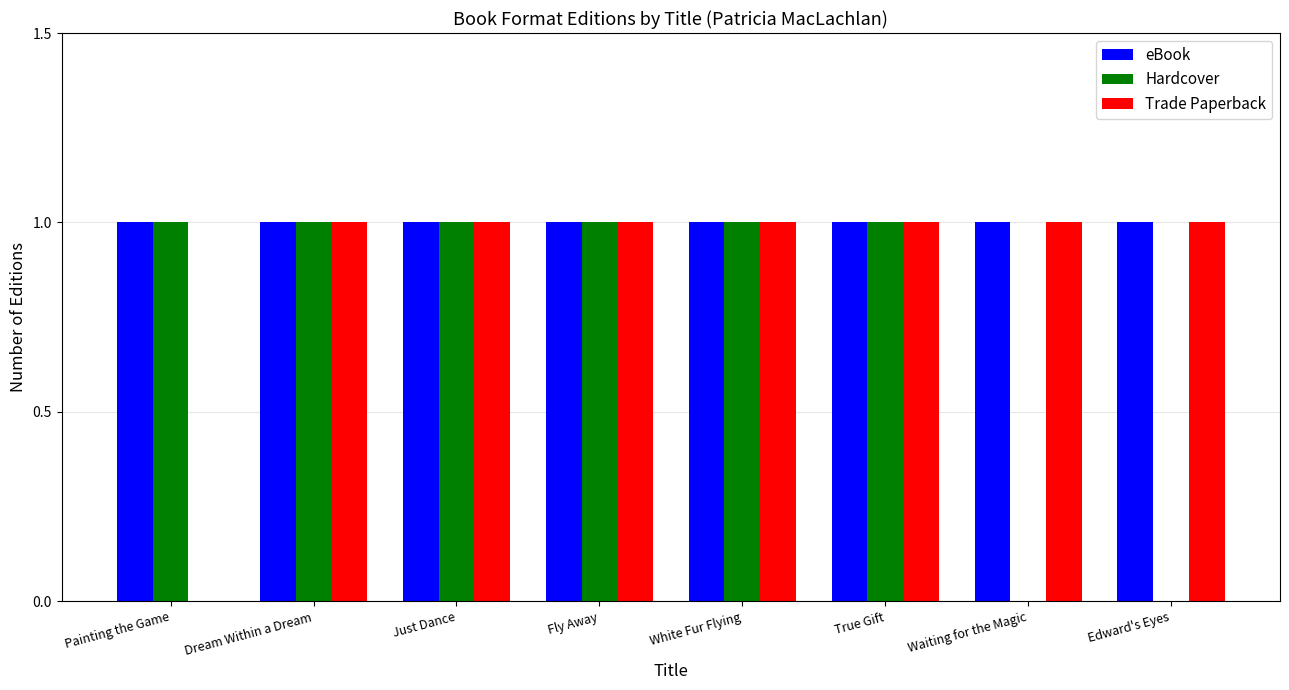

What is the total value across all series at Painting the Game?

2